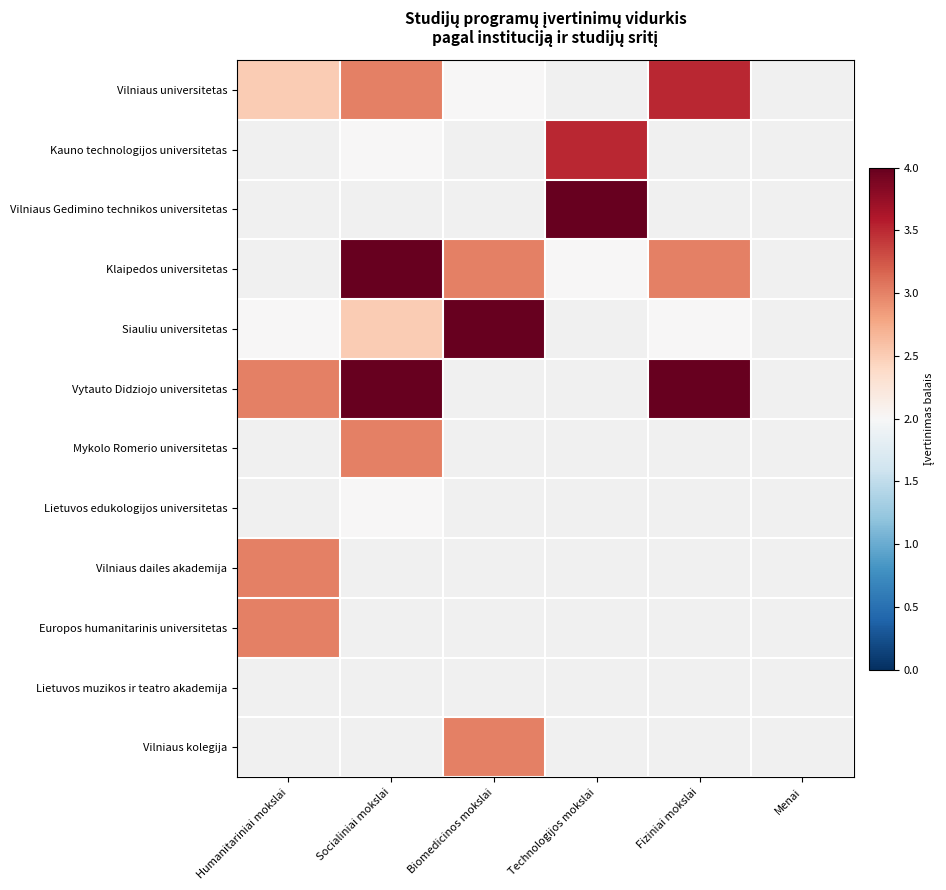

Reading left to right, extract all data points from this chart.

Vilniaus universitetas: Humanitariniai mokslai=2.5	Socialiniai mokslai=3.0	Biomedicinos mokslai=2.0	Technologijos mokslai=0.0	Fiziniai mokslai=3.5	Menai=0.0
Kauno technologijos universitetas: Humanitariniai mokslai=0.0	Socialiniai mokslai=2.0	Biomedicinos mokslai=0.0	Technologijos mokslai=3.5	Fiziniai mokslai=0.0	Menai=0.0
Vilniaus Gedimino technikos universitetas: Humanitariniai mokslai=0.0	Socialiniai mokslai=0.0	Biomedicinos mokslai=0.0	Technologijos mokslai=4.0	Fiziniai mokslai=0.0	Menai=0.0
Klaipedos universitetas: Humanitariniai mokslai=0.0	Socialiniai mokslai=4.0	Biomedicinos mokslai=3.0	Technologijos mokslai=2.0	Fiziniai mokslai=3.0	Menai=0.0
Siauliu universitetas: Humanitariniai mokslai=2.0	Socialiniai mokslai=2.5	Biomedicinos mokslai=4.0	Technologijos mokslai=0.0	Fiziniai mokslai=2.0	Menai=0.0
Vytauto Didziojo universitetas: Humanitariniai mokslai=3.0	Socialiniai mokslai=4.0	Biomedicinos mokslai=0.0	Technologijos mokslai=0.0	Fiziniai mokslai=4.0	Menai=0.0
Mykolo Romerio universitetas: Humanitariniai mokslai=0.0	Socialiniai mokslai=3.0	Biomedicinos mokslai=0.0	Technologijos mokslai=0.0	Fiziniai mokslai=0.0	Menai=0.0
Lietuvos edukologijos universitetas: Humanitariniai mokslai=0.0	Socialiniai mokslai=2.0	Biomedicinos mokslai=0.0	Technologijos mokslai=0.0	Fiziniai mokslai=0.0	Menai=0.0
Vilniaus dailes akademija: Humanitariniai mokslai=3.0	Socialiniai mokslai=0.0	Biomedicinos mokslai=0.0	Technologijos mokslai=0.0	Fiziniai mokslai=0.0	Menai=0.0
Europos humanitarinis universitetas: Humanitariniai mokslai=3.0	Socialiniai mokslai=0.0	Biomedicinos mokslai=0.0	Technologijos mokslai=0.0	Fiziniai mokslai=0.0	Menai=0.0
Lietuvos muzikos ir teatro akademija: Humanitariniai mokslai=0.0	Socialiniai mokslai=0.0	Biomedicinos mokslai=0.0	Technologijos mokslai=0.0	Fiziniai mokslai=0.0	Menai=0.0
Vilniaus kolegija: Humanitariniai mokslai=0.0	Socialiniai mokslai=0.0	Biomedicinos mokslai=3.0	Technologijos mokslai=0.0	Fiziniai mokslai=0.0	Menai=0.0